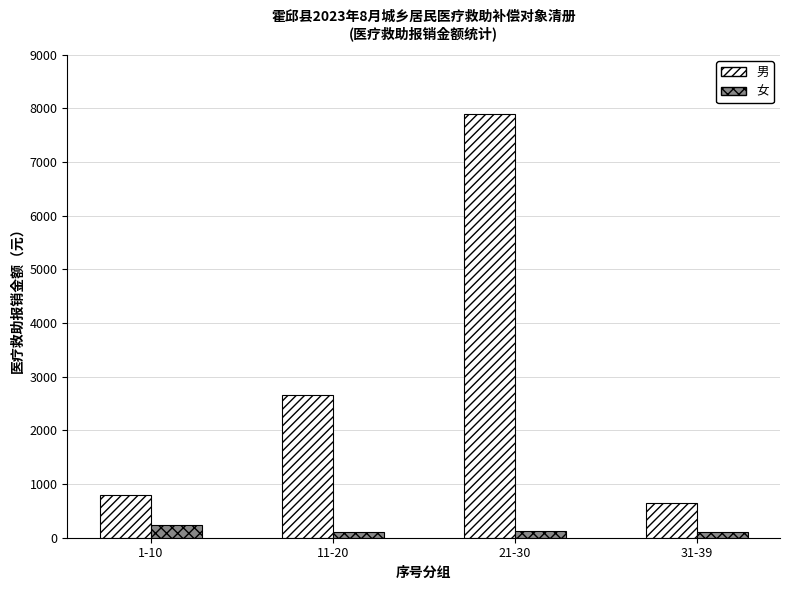

Which series has the widest spread of values?

男